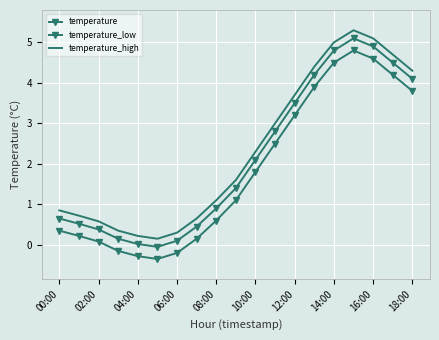

Where is the first local maximum for temperature_low?

15